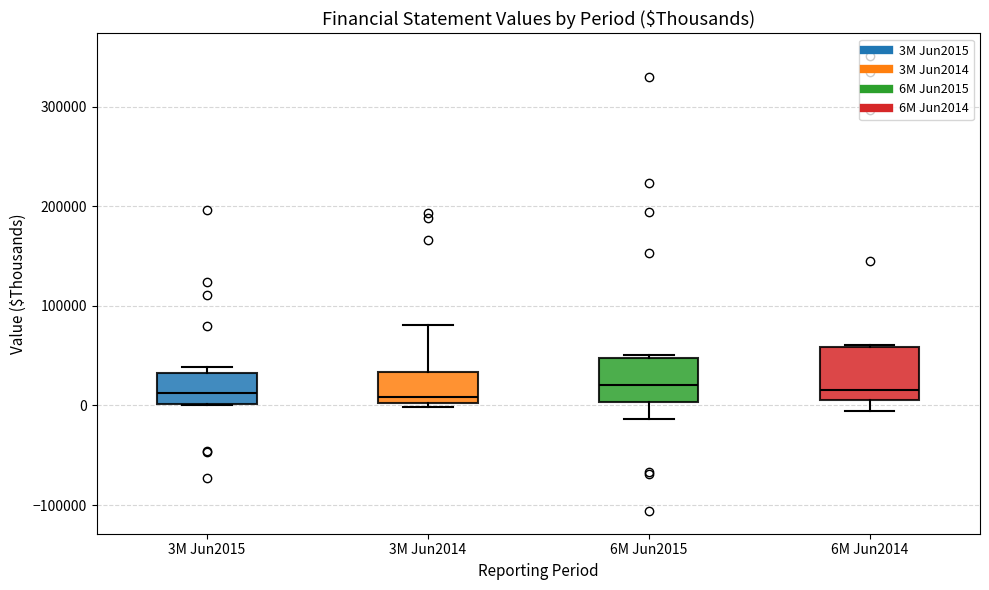

Reading left to right, read every box against the y-axis: the position of its median line, the range the box covers, and the ends of its whiskers. The values are not printed on the chart, so give them approximately, as read against the axis.

3M Jun2015: median 10000, box 0 to 30000, whiskers 0 to 40000
3M Jun2014: median 10000, box 0 to 30000, whiskers 0 (just below the box's lower edge) to 80000
6M Jun2015: median 20000, box 0 to 50000, whiskers -10000 to 50000
6M Jun2014: median 20000, box 10000 to 60000, whiskers -10000 to 60000